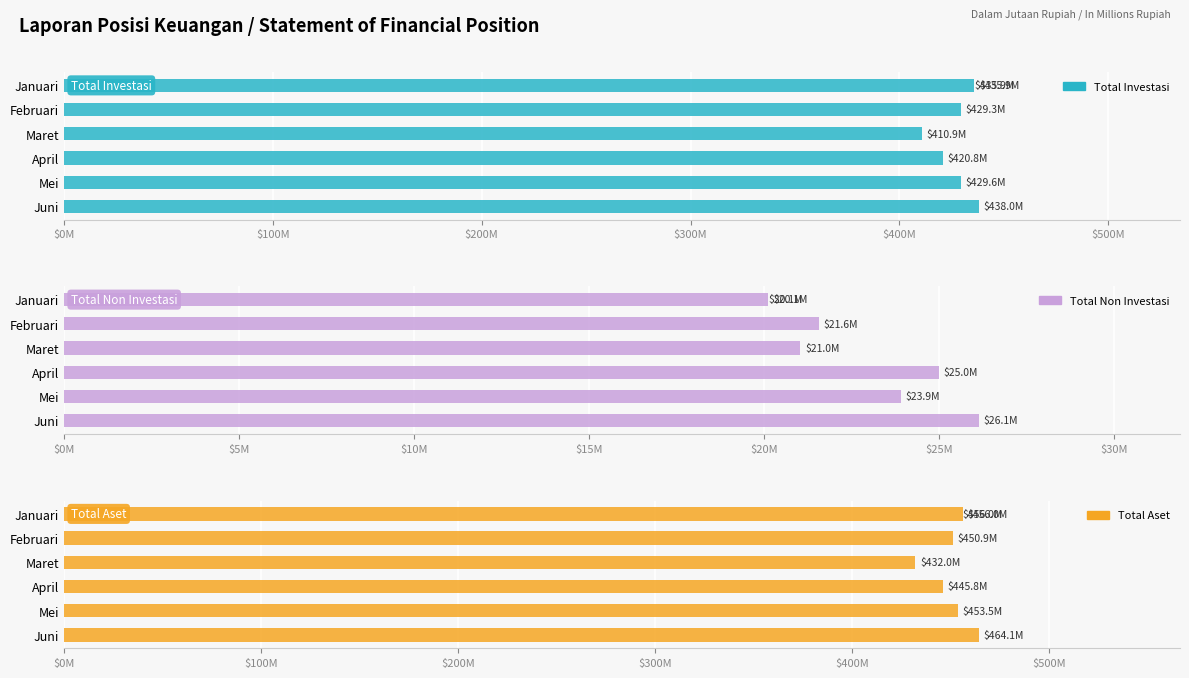

Are the bars horizontal?

Yes